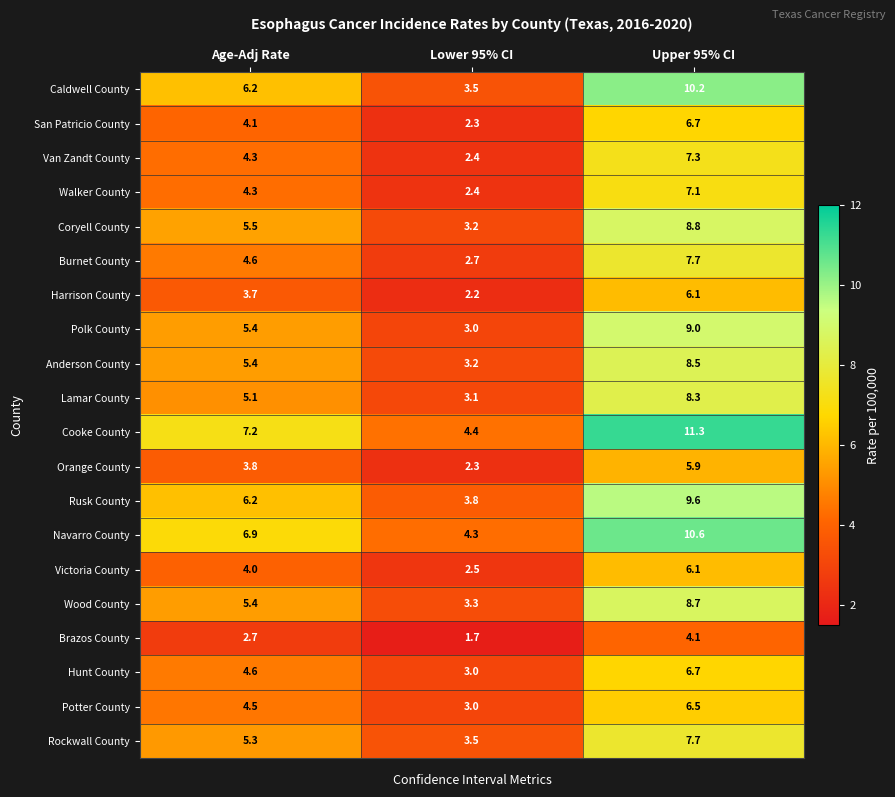

The Lamar County series shows 8.3 at Upper 95% CI. True or false?

True